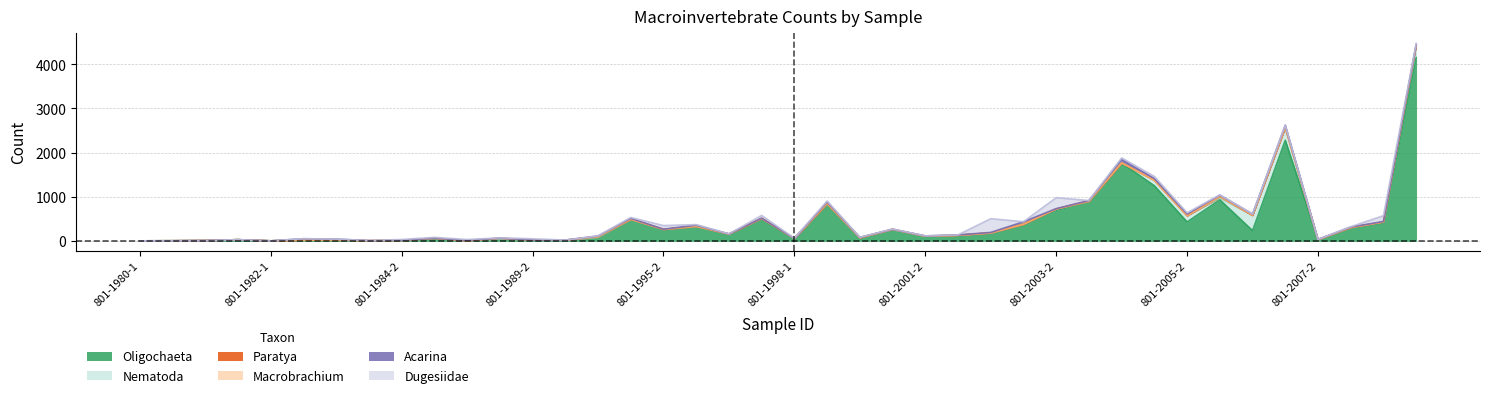

True or false: Acarina has a value of 39.3 at 801-1996-2.

False